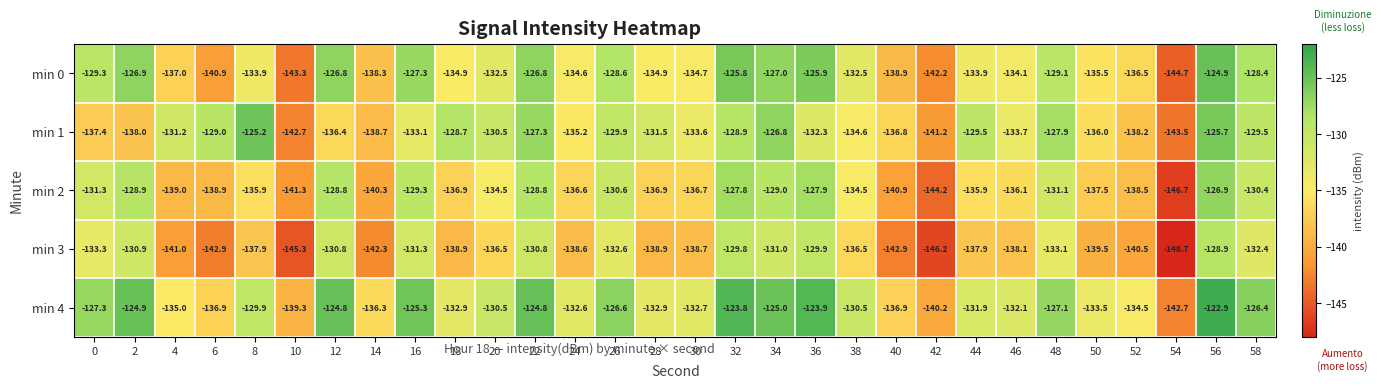

What is the minimum value shown in the chart?

-148.7